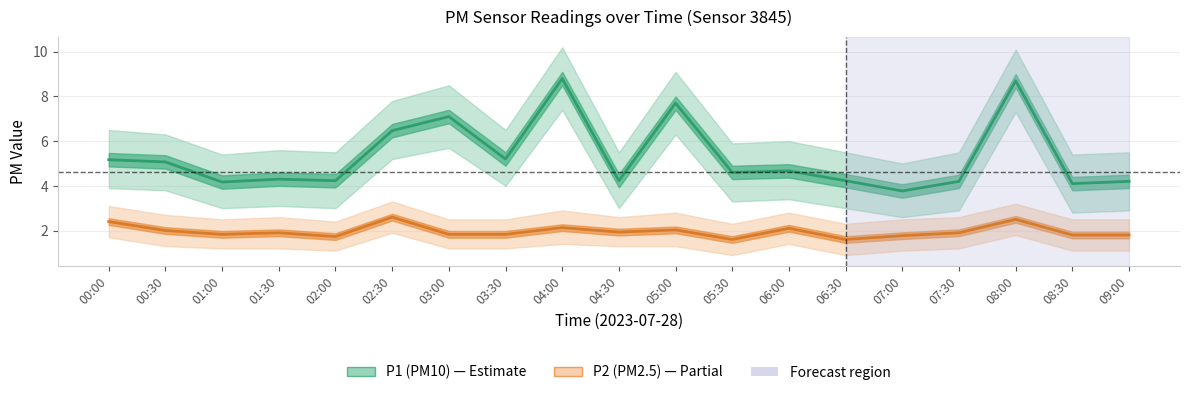

Reading left to right, what are all the values shown in this chart?

P1 (PM10): 5.2	5.1	4.2	4.3	4.2	6.5	7.1	5.2	8.8	4.2	7.7	4.6	4.7	4.2	3.8	4.2	8.7	4.1	4.2
P2 (PM2.5): 2.4	2.0	1.8	1.9	1.7	2.6	1.8	1.8	2.1	1.9	2.0	1.6	2.1	1.6	1.8	1.9	2.5	1.8	1.8